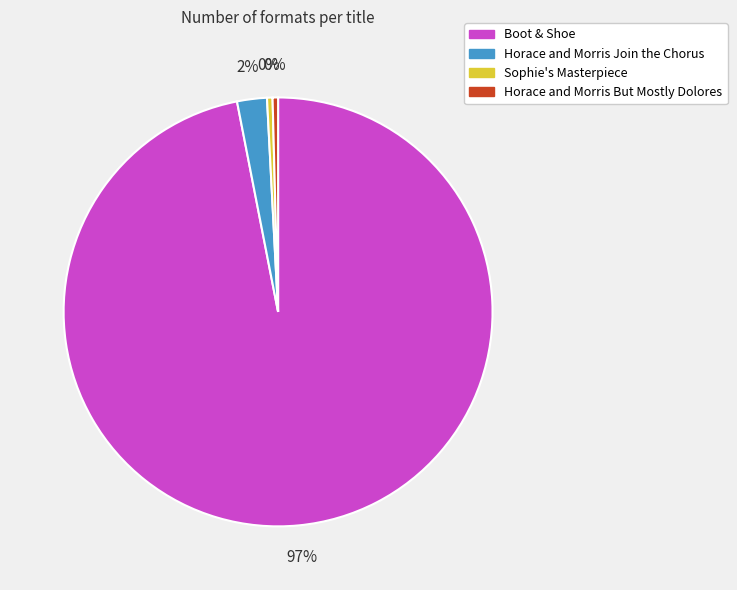

Combined, do Boot & Shoe and Horace and Morris Join the Chorus account for over 50%?

Yes